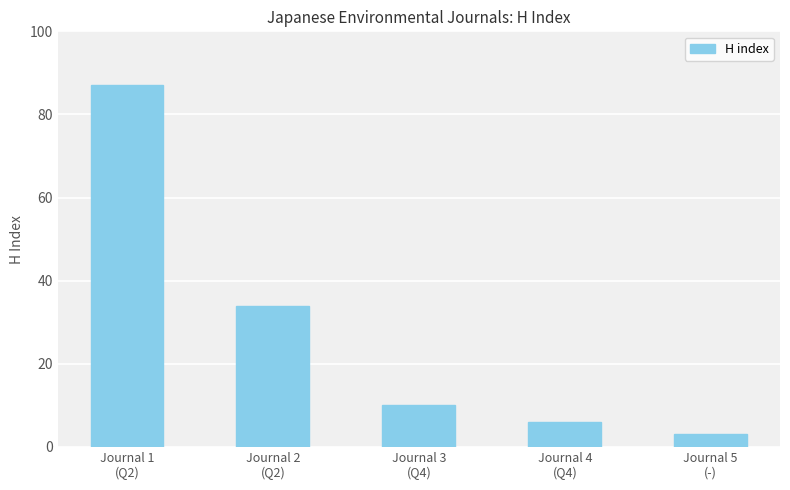

How many distinct data groups are displayed?

1